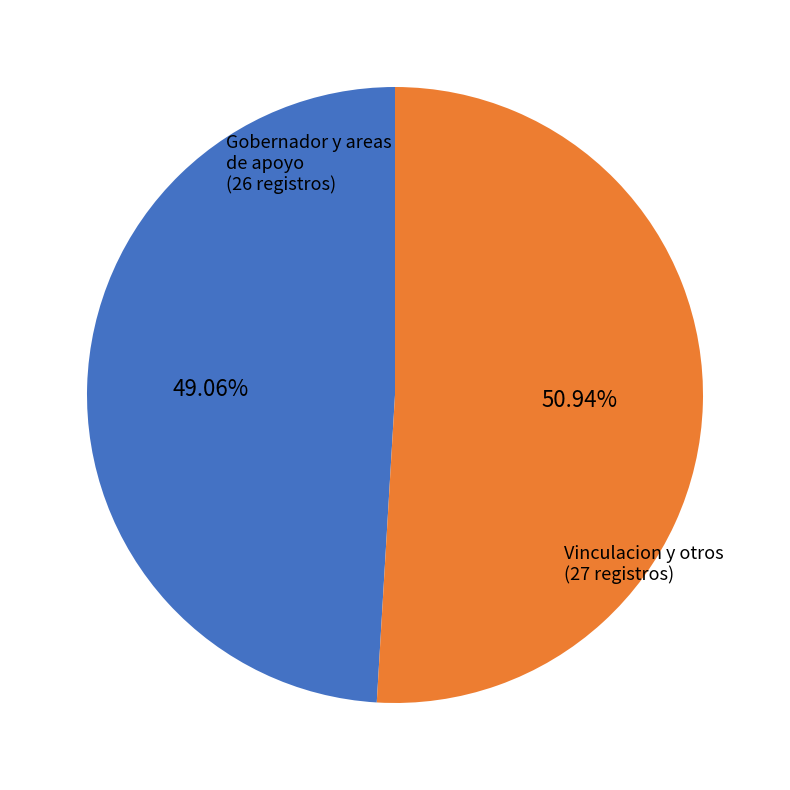

Is there any slice that represents more than half of the pie?

Yes